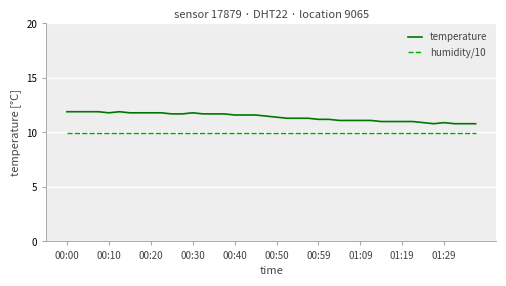

Which series has the widest spread of values?

temperature